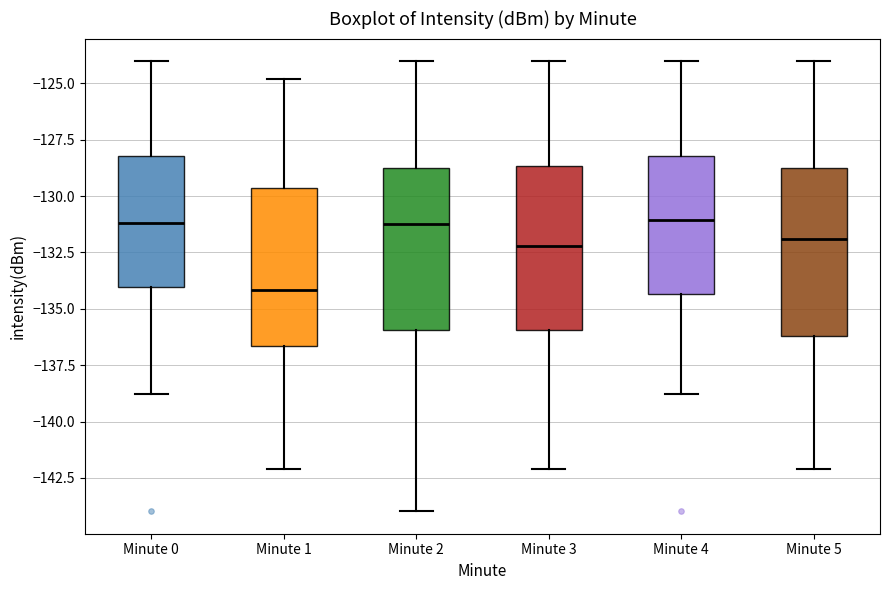

Reading left to right, transcribe this box plot: for each box, give where its median line is, the range the box spans, and where its two whiskers end, as read against the y-axis. The values are not printed on the chart, so give them approximately, as read against the axis.

Minute 0: median -131.0, box -134.0 to -128.0, whiskers -139.0 to -124.0
Minute 1: median -134.0, box -136.5 to -129.5, whiskers -142.0 to -125.0
Minute 2: median -131.0, box -136.0 to -129.0, whiskers -144.0 to -124.0
Minute 3: median -132.0, box -136.0 to -128.5, whiskers -142.0 to -124.0
Minute 4: median -131.0, box -134.5 to -128.0, whiskers -139.0 to -124.0
Minute 5: median -132.0, box -136.0 to -129.0, whiskers -142.0 to -124.0